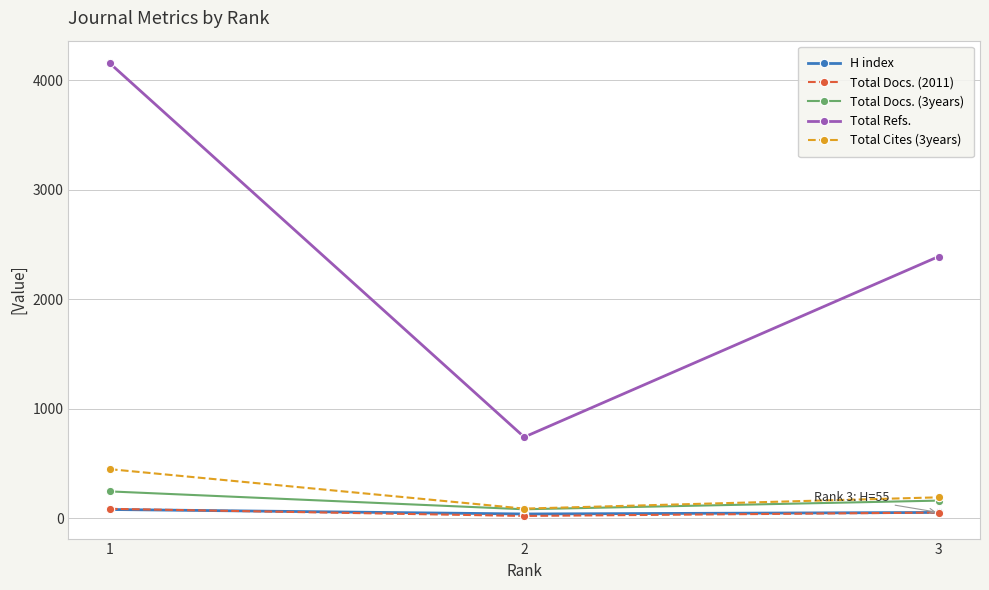

How many lines are shown in the chart?

5